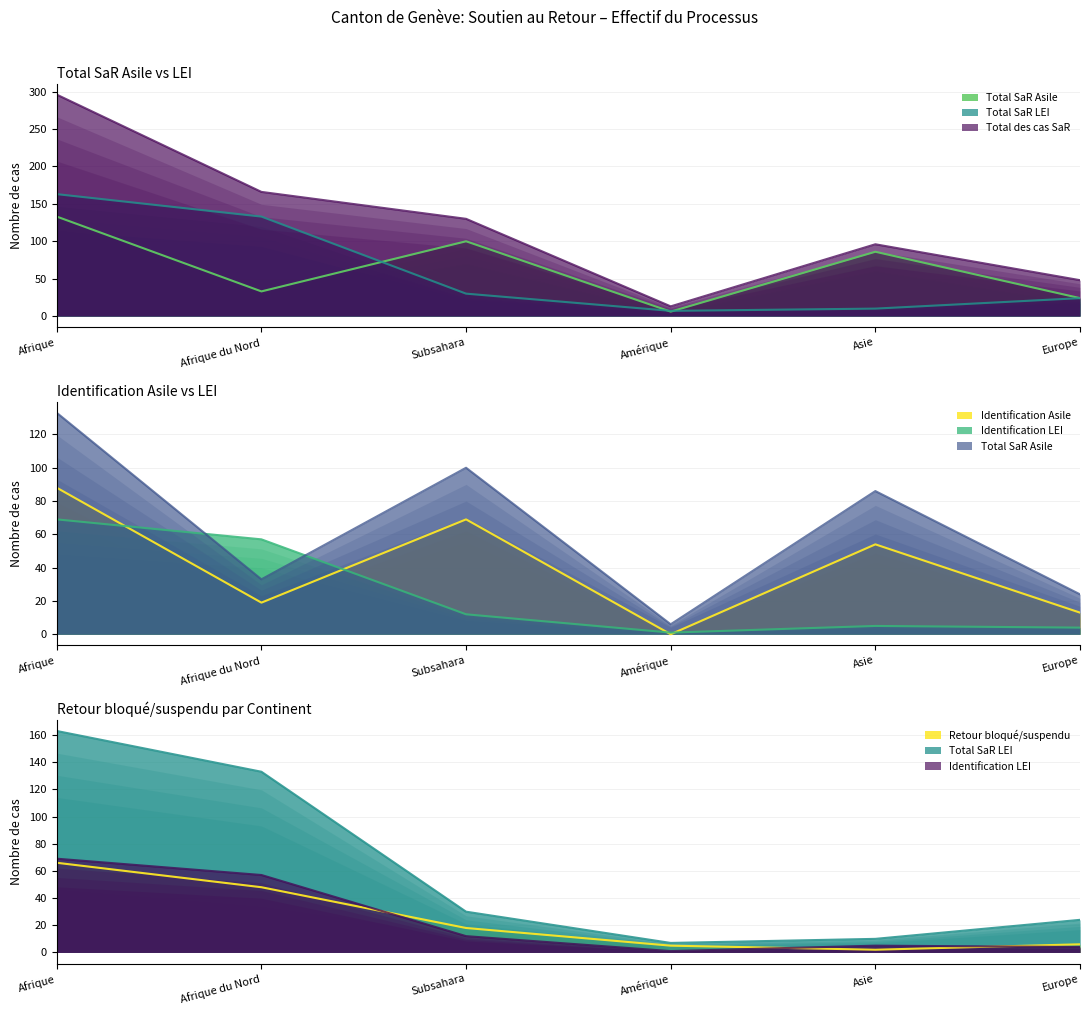

At which category does Identification LEI reach its first local valley?

Amérique